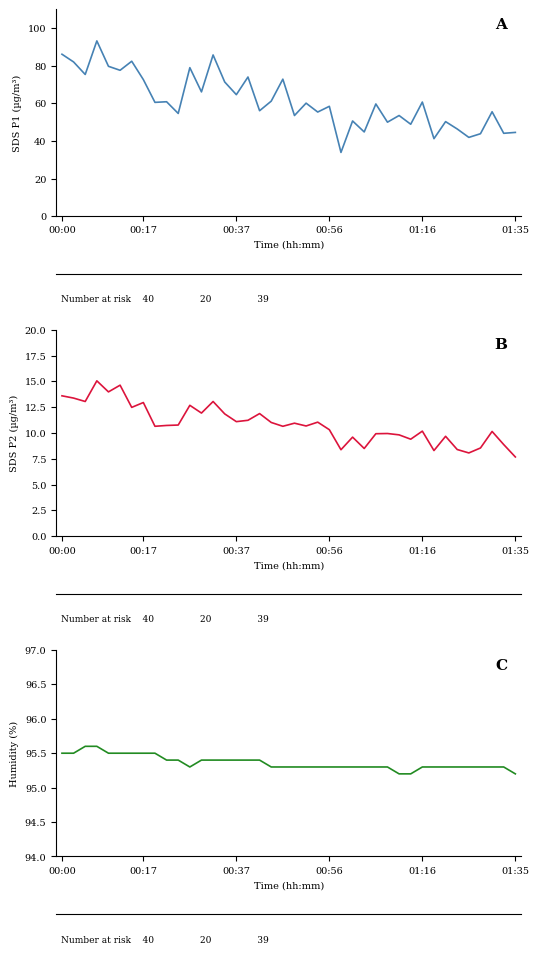

What is the total value across all series at 29?

158.6